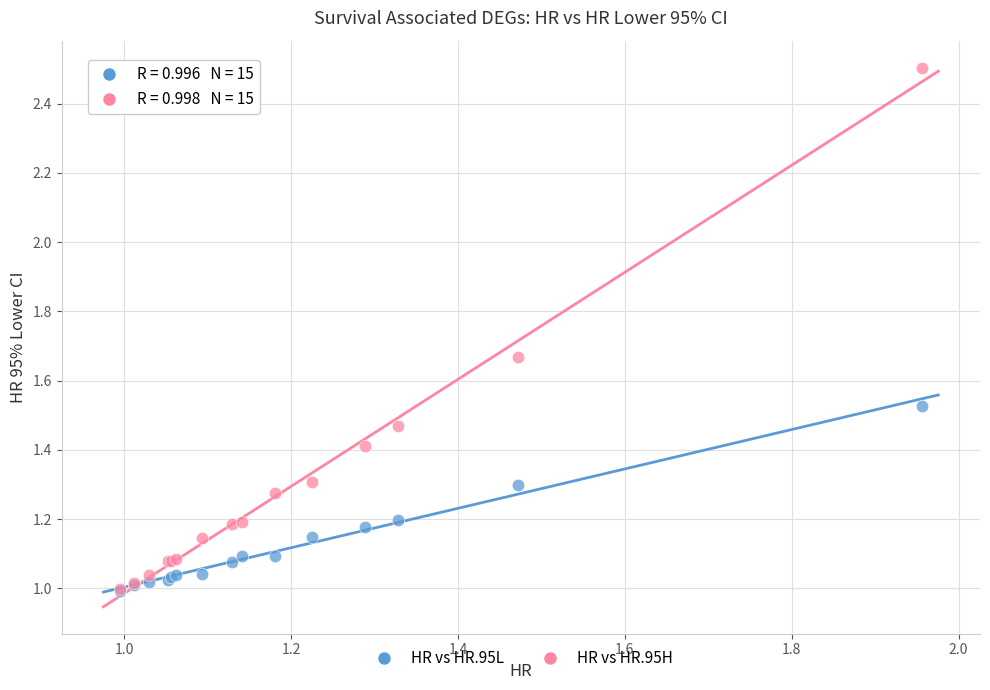

Which series has the widest spread of Y values?

HR vs HR.95H